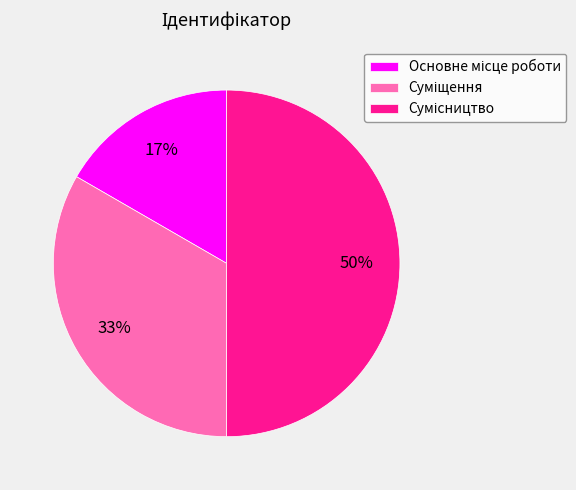

To the nearest percent, what is the average slice percentage?

33%